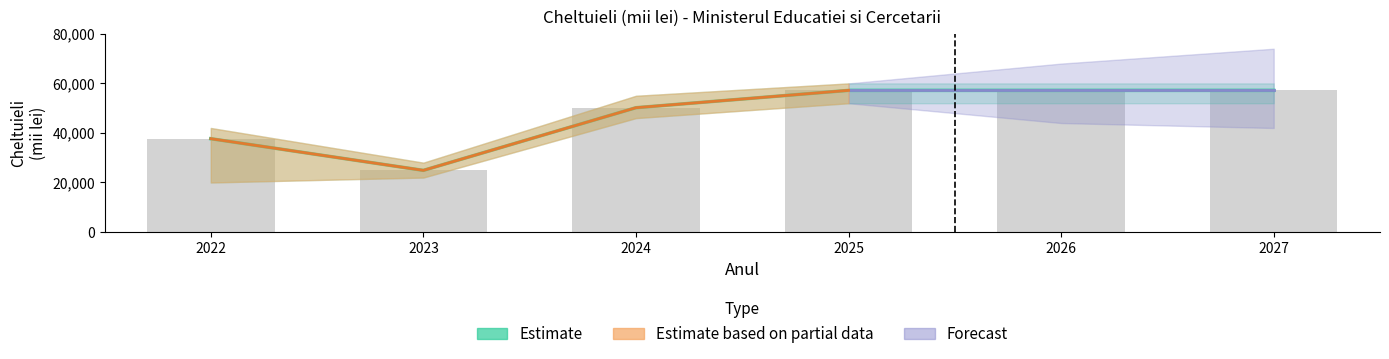

Reading left to right, extract all data points from this chart.

Executat 2022: 2022=37679.2	2023=0.0	2024=0.0	2025=0.0	2026=0.0	2027=0.0
Executat 2023: 2022=0.0	2023=24888.7	2024=0.0	2025=0.0	2026=0.0	2027=0.0
Aprobat 2024: 2022=0.0	2023=0.0	2024=50186.2	2025=0.0	2026=0.0	2027=0.0
Proiect 2025: 2022=0.0	2023=0.0	2024=0.0	2025=57186.2	2026=0.0	2027=0.0
Estimat 2026: 2022=0.0	2023=0.0	2024=0.0	2025=0.0	2026=57186.2	2027=0.0
Estimat 2027: 2022=0.0	2023=0.0	2024=0.0	2025=0.0	2026=0.0	2027=57186.2